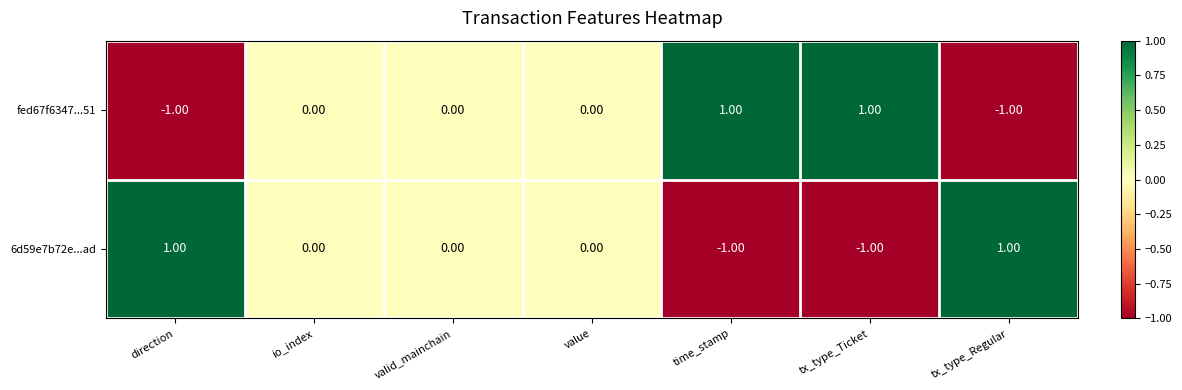

At which label does 6d59e7b72e...ad first exceed 0?

direction